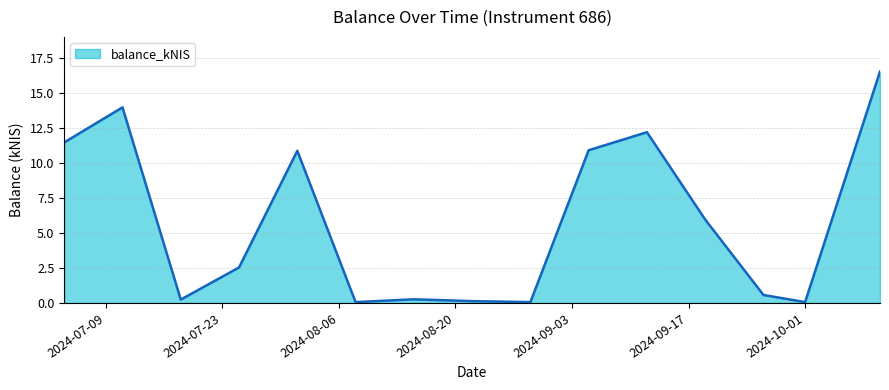

What is the greatest value displayed?

16.6